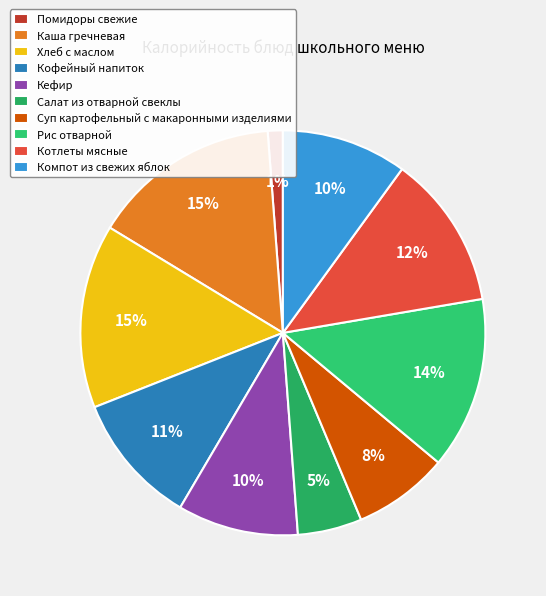

What is the ratio of the value at Суп картофельный с макаронными изделиями to the value at Компот из свежих яблок?

0.8